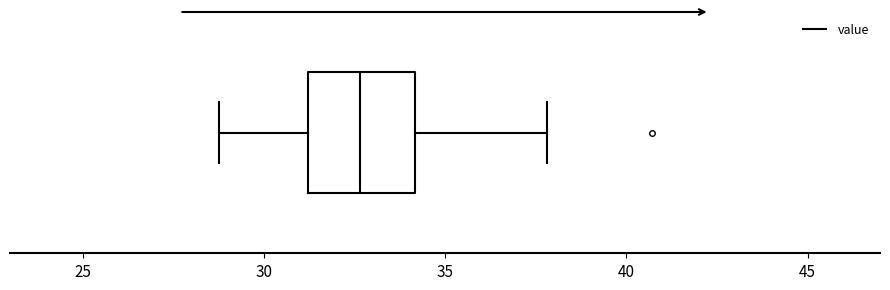

Read this box plot against the x-axis: the position of the median line, the range covered by the box, and the ends of both whiskers. The values are not printed on the chart, so give them approximately, as read against the axis.

median 32.5, box 31.0 to 34.0, whiskers 29.0 to 38.0